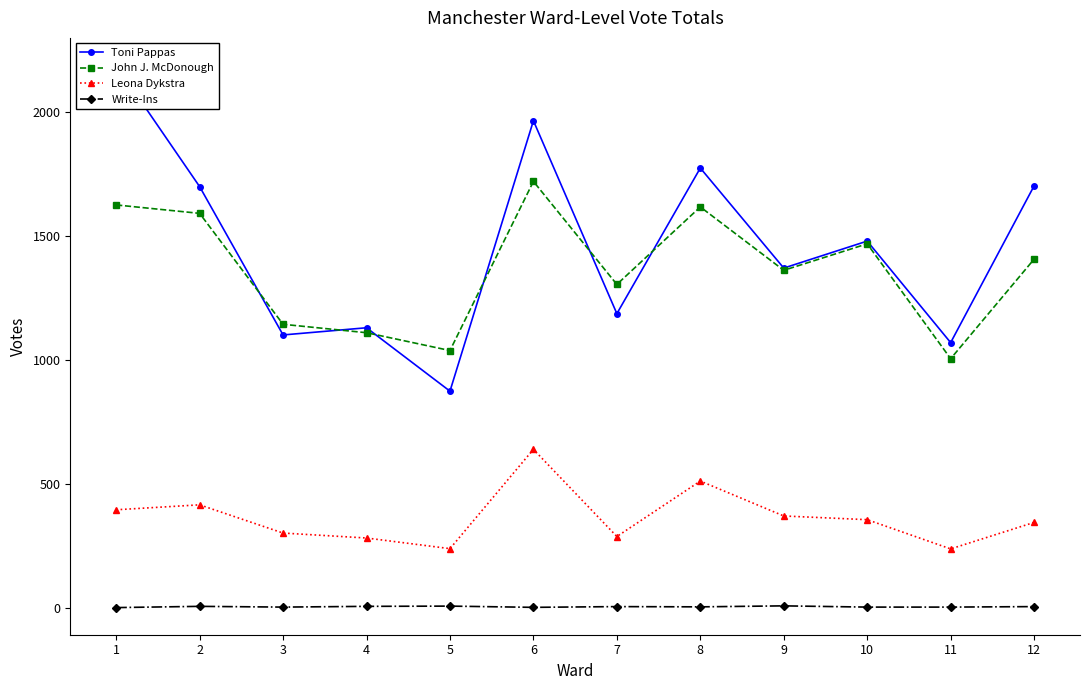

Is the value of John J. McDonough at 3 greater than the value of Write-Ins at 11?

Yes